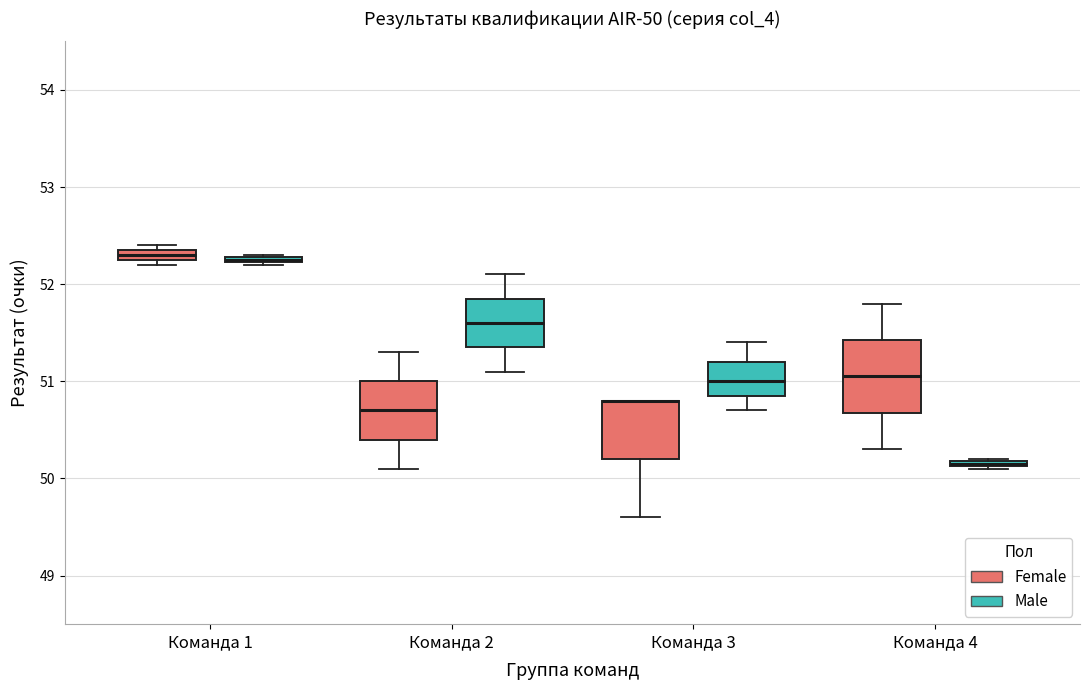

Which box is the tallest, from its lower edge to its upper edge?

Команда 4 (Female)